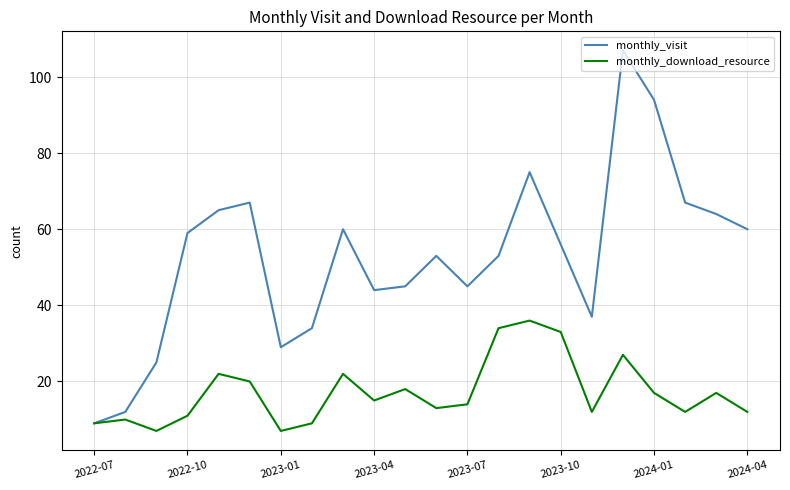

What is the highest value of the monthly_download_resource series?

36